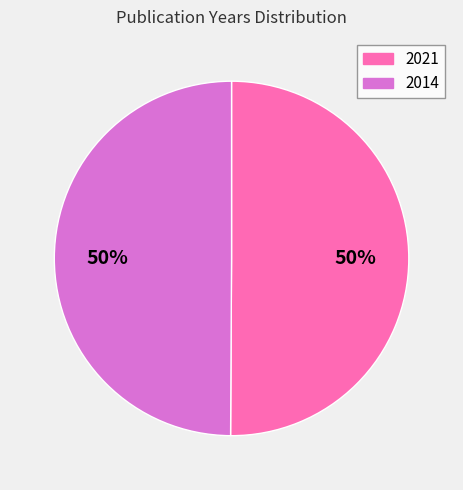

True or false: 2014 accounts for 50% of the total.

True